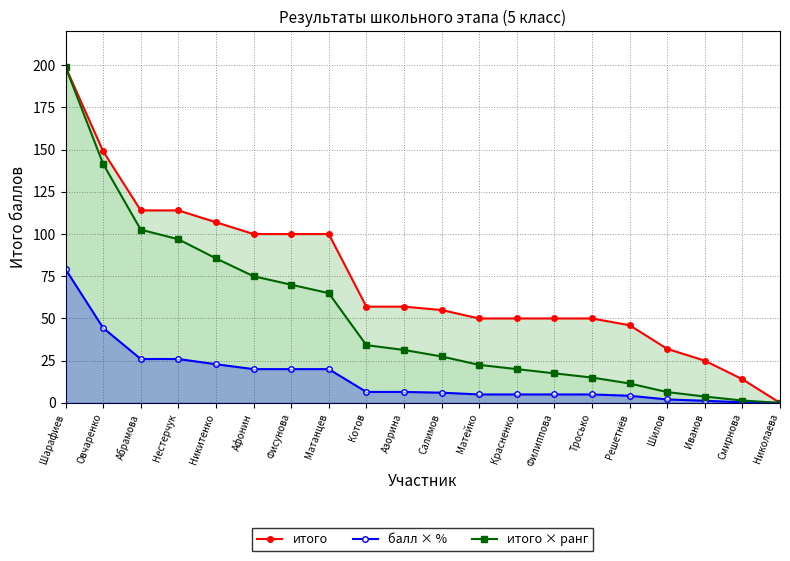

Reading right to left, transcribe all the data shown in this chart.

итого: 0.0	14.0	25.0	32.0	46.0	50.0	50.0	50.0	50.0	55.0	57.0	57.0	100.0	100.0	100.0	107.0	114.0	114.0	149.0	199.0
балл × %: 0.0	0.4	1.2	2.0	4.2	5.0	5.0	5.0	5.0	6.0	6.5	6.5	20.0	20.0	20.0	22.9	26.0	26.0	44.4	79.2
итого × ранг: 0.0	1.4	3.8	6.4	11.5	15.0	17.5	20.0	22.5	27.5	31.4	34.2	65.0	70.0	75.0	85.6	96.9	102.6	141.5	199.0